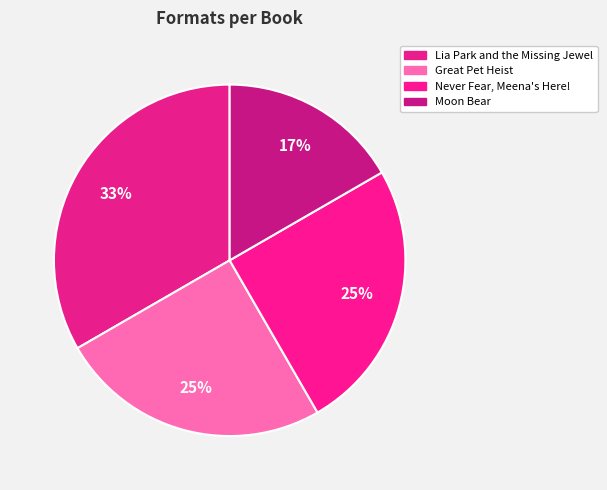

Which category has the smallest portion of the pie?

Moon Bear